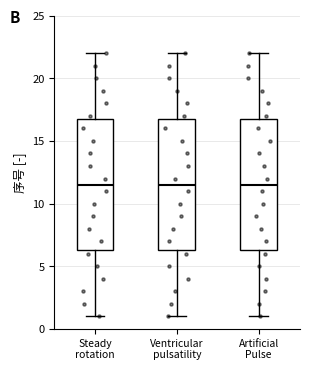

Reading left to right, read every box against the y-axis: the position of its median line, the range the box covers, and the ends of its whiskers. The values are not printed on the chart, so give them approximately, as read against the axis.

Steady rotation: median 11.5, box 6.5 to 17.0, whiskers 1.0 to 22.0
Ventricular pulsatility: median 11.5, box 6.5 to 17.0, whiskers 1.0 to 22.0
Artificial Pulse: median 11.5, box 6.5 to 17.0, whiskers 1.0 to 22.0